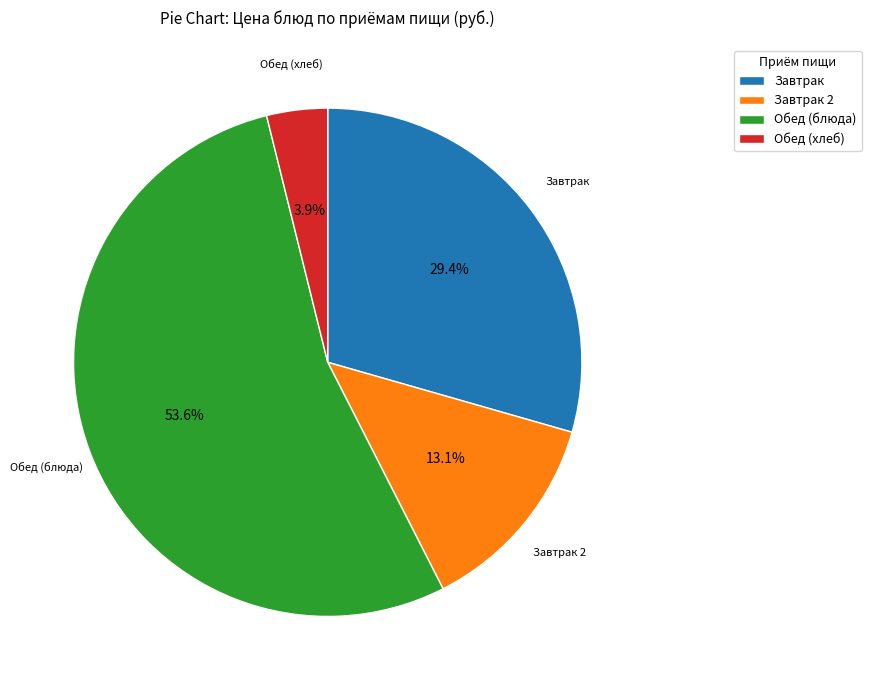

What is the smallest slice in the pie chart?

Обед (хлеб)